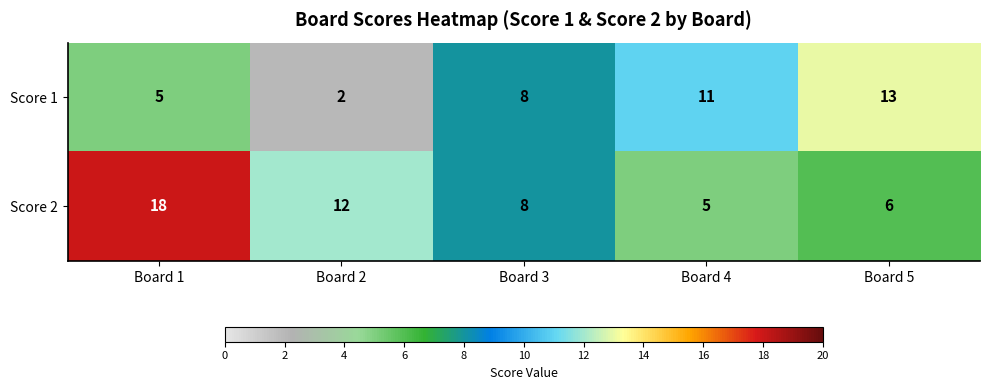

Where is Score 2 nearest to the value 11?

Board 2